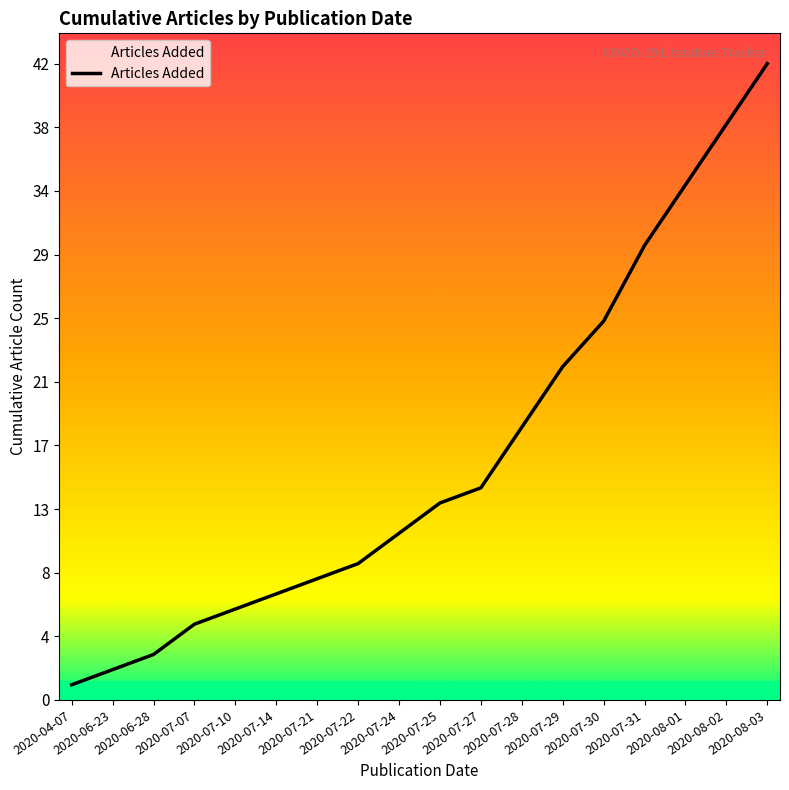

Rank the categories by value from highest to lowest.

2020-08-03, 2020-08-02, 2020-08-01, 2020-07-31, 2020-07-30, 2020-07-29, 2020-07-28, 2020-07-27, 2020-07-25, 2020-07-24, 2020-07-22, 2020-07-21, 2020-07-14, 2020-07-10, 2020-07-07, 2020-06-28, 2020-06-23, 2020-04-07